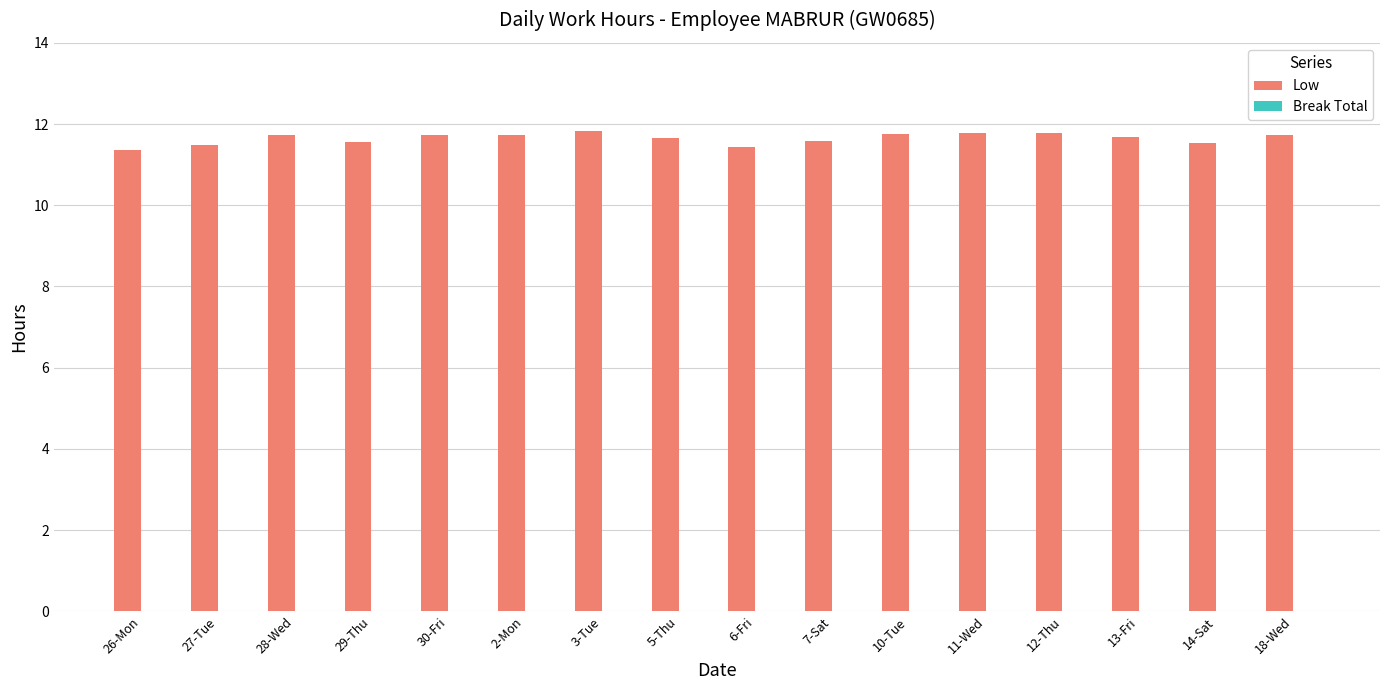

What is the maximum value shown in the chart?

11.8